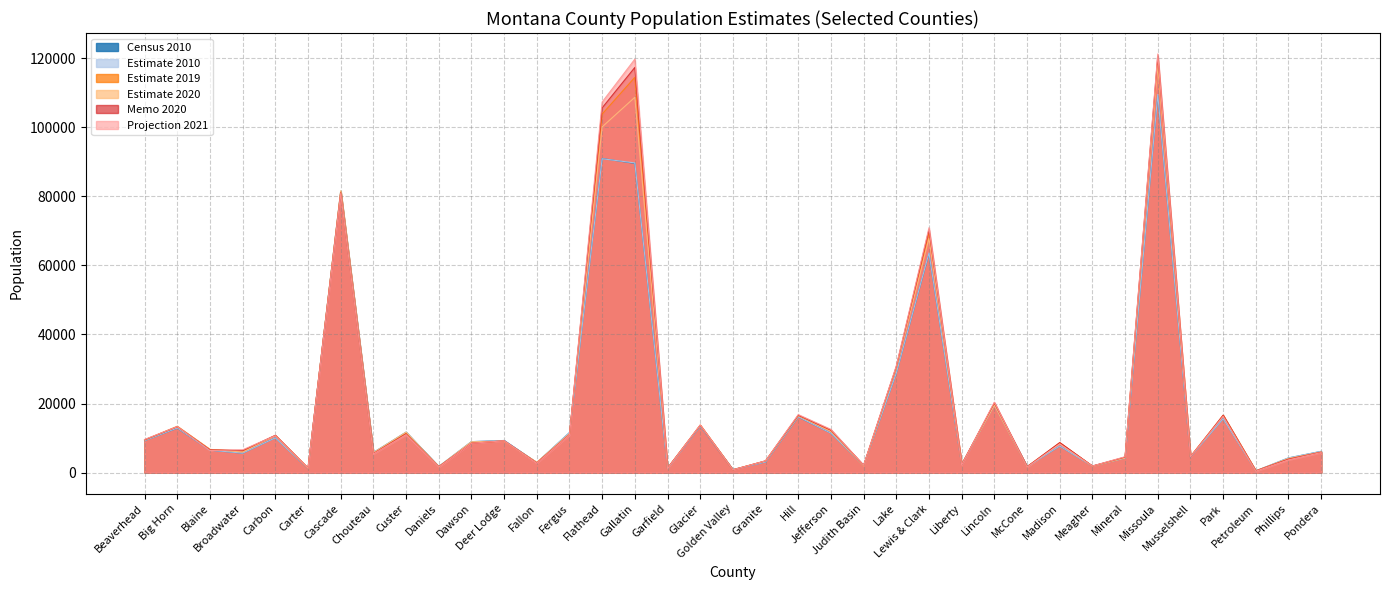

Which series has the largest total across all categories?

Projection 2021